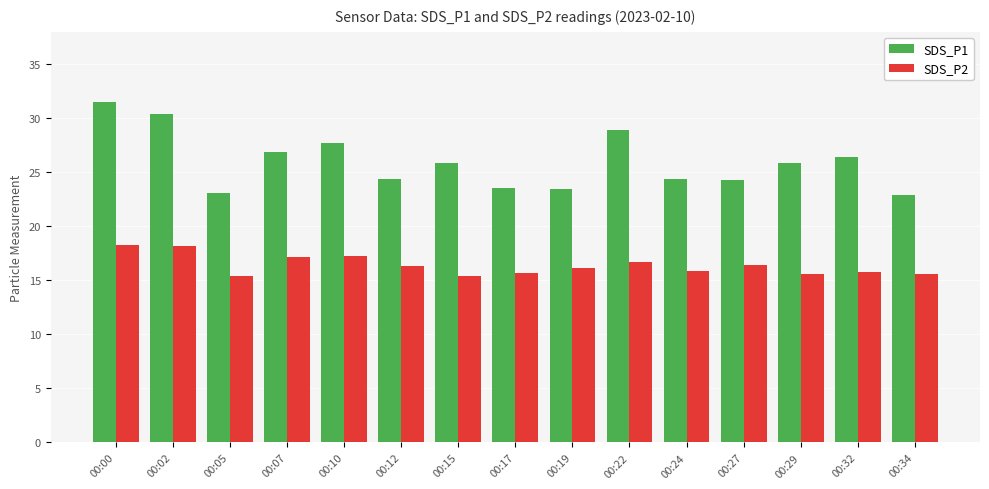

Rank the series by their average value, from highest to lowest.

SDS_P1, SDS_P2